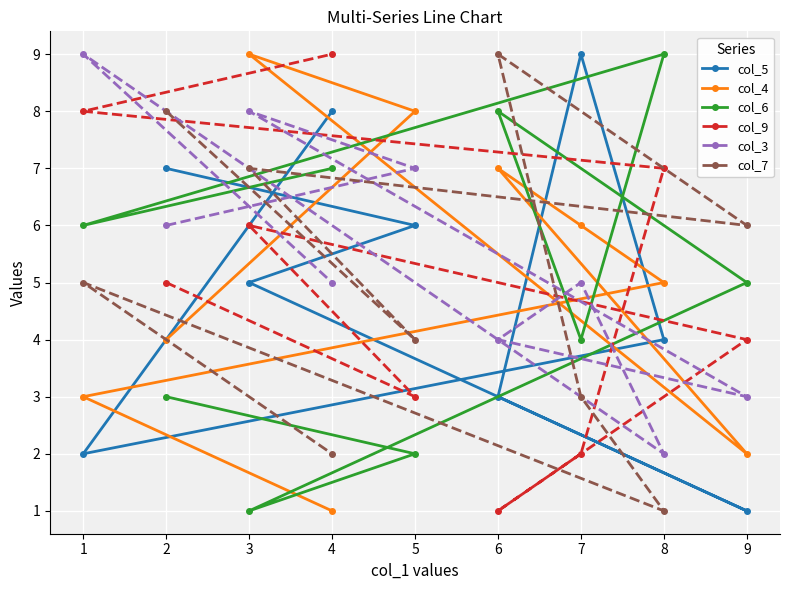

What is the spread (max minus min) of values at 3?

8